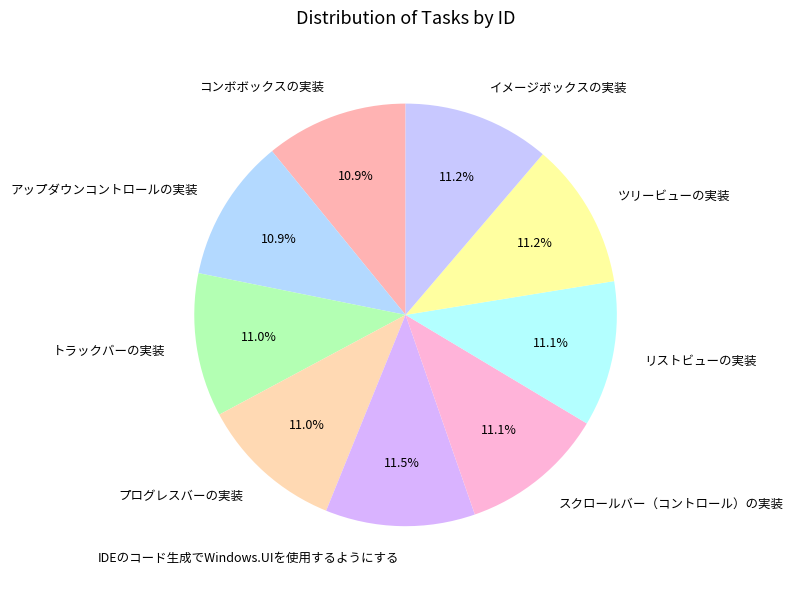

What percentage do IDEのコード生成でWindows.UIを使用するようにする and プログレスバーの実装 together represent?

22.5%